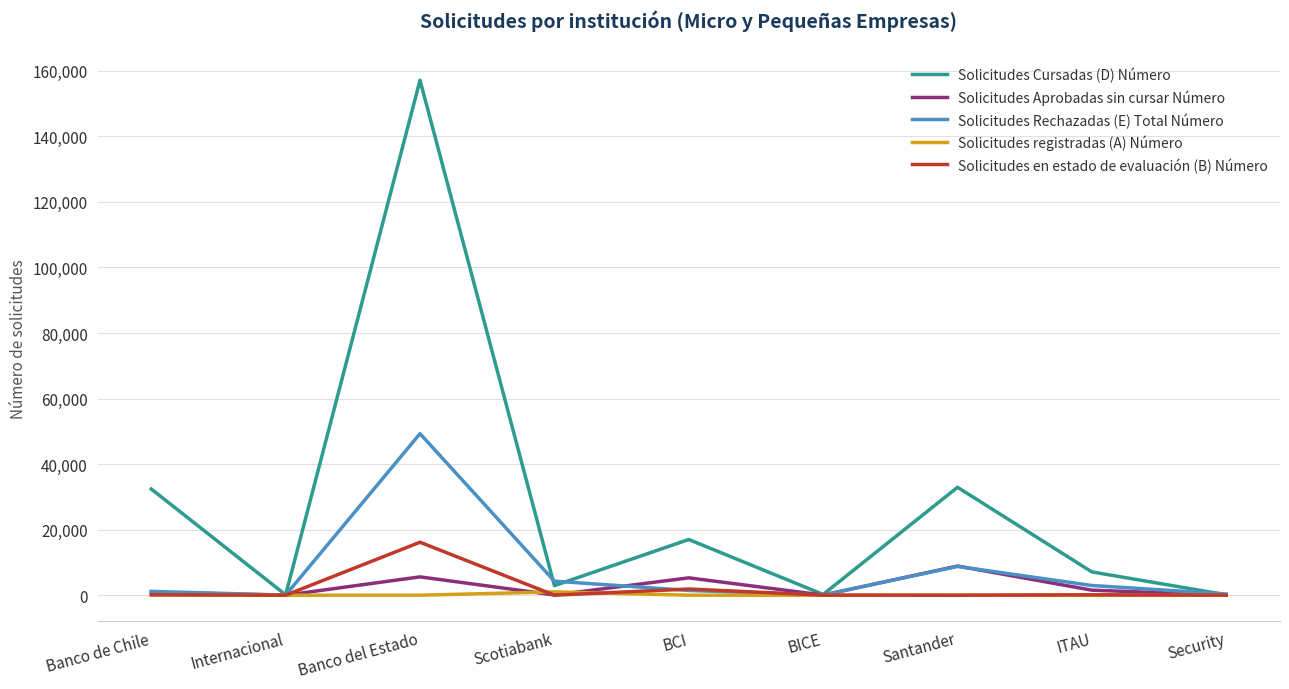

At which label is Solicitudes en estado de evaluación (B) Número closest to 8083?

BCI